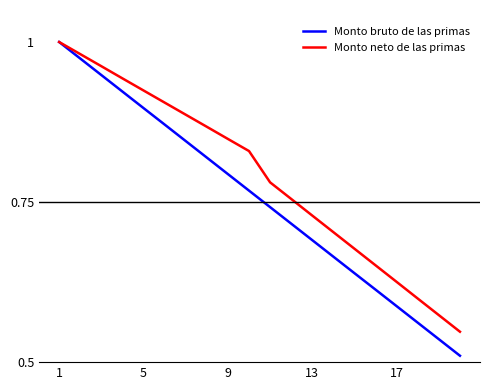

Count the number of data series in this chart.

2